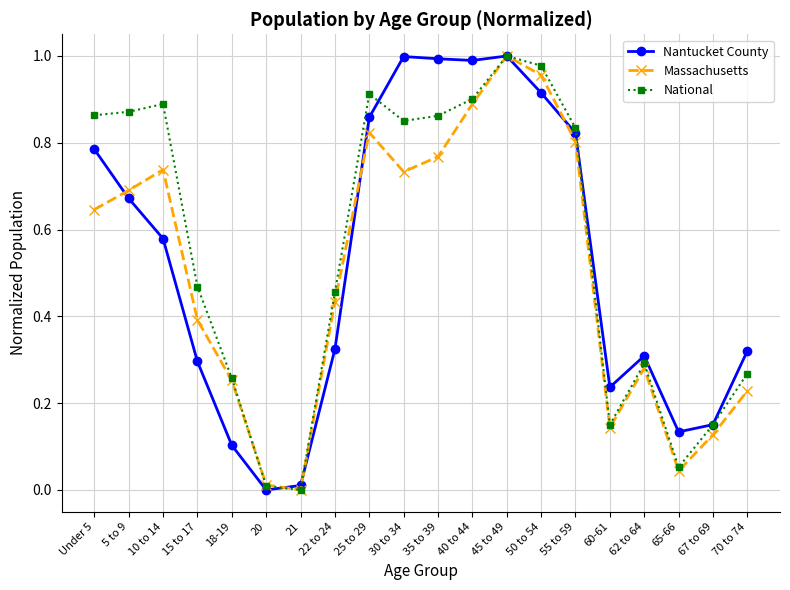

At which label does National reach its peak?

45 to 49